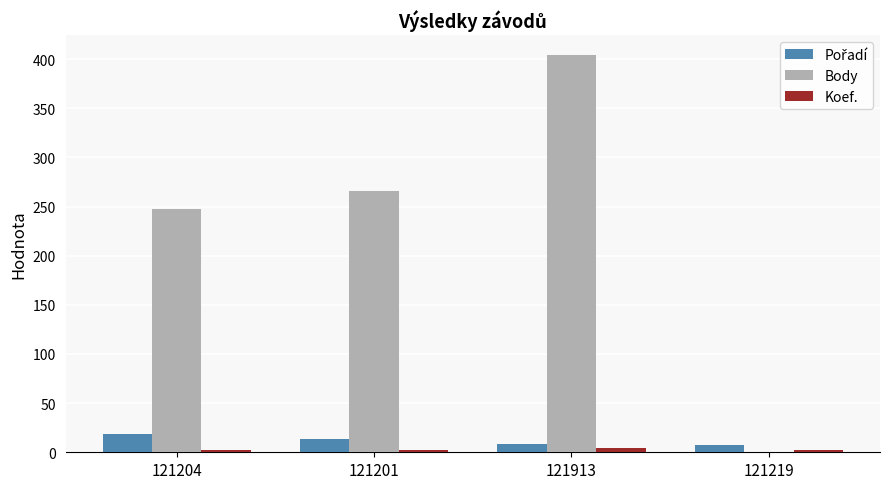

Which series has the largest total across all categories?

Body